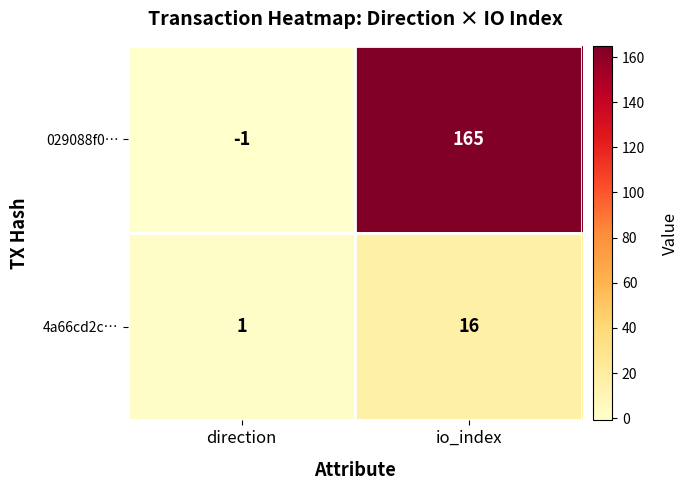

Rank the series by their maximum value, from lowest to highest.

4a66cd2c…, 029088f0…